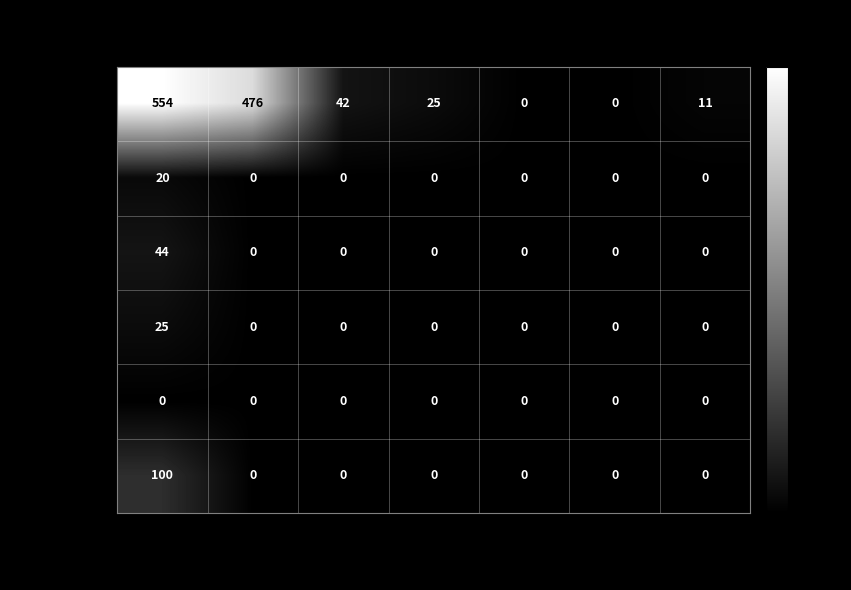

Where is Europe nearest to the value 277?

UE-17